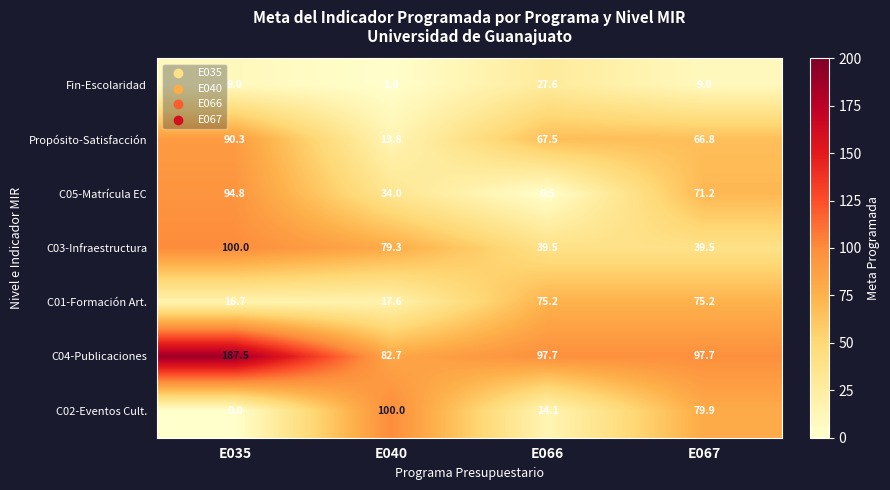

What is the difference between the maximum and second lowest values in the C03-Infraestructura series?

60.5